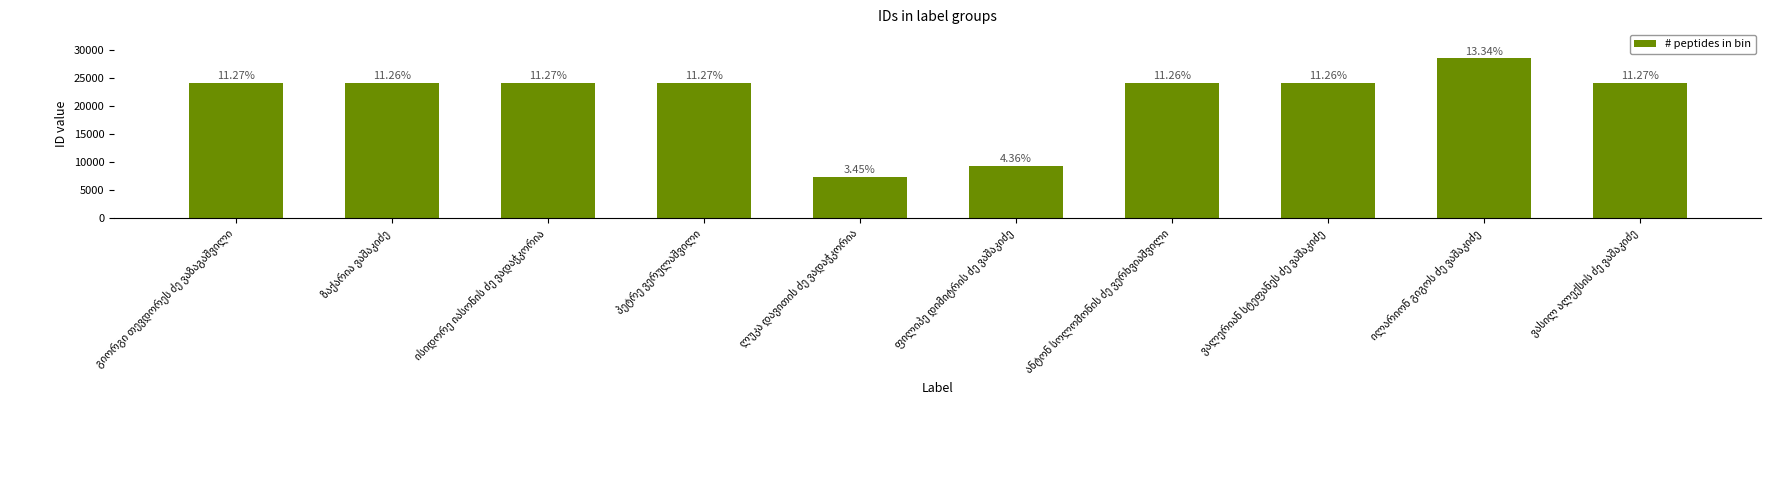

At which label is the value closest to 18004?

ვალერიან სტეფანეს ძე ვაშაკიძე